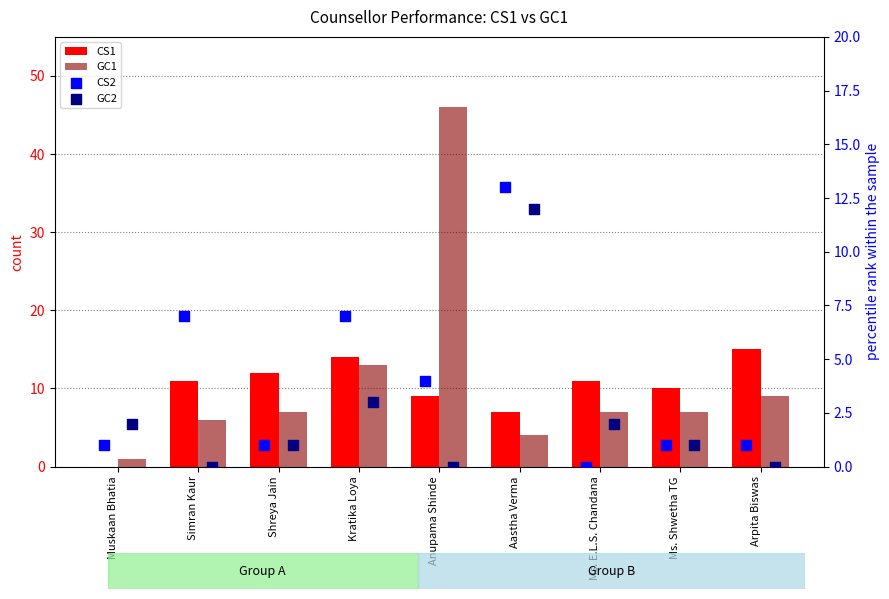

At how many categories does at least one series exceed 34?

1